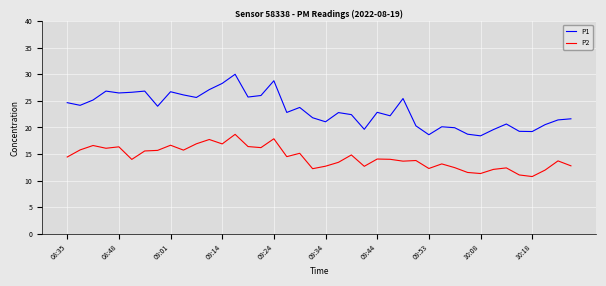

Which series has the largest range (max minus min)?

P1